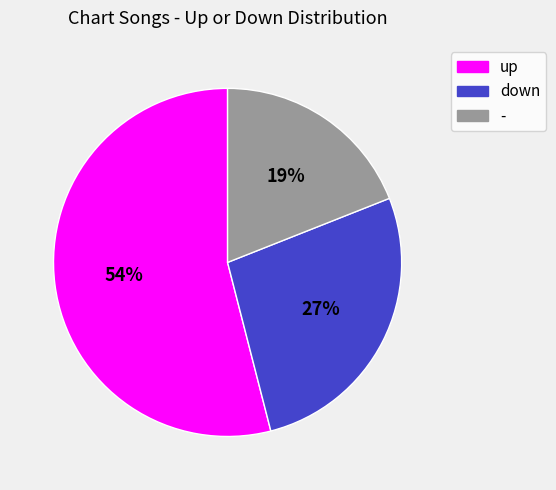

Rank the categories by value from lowest to highest.

-, down, up